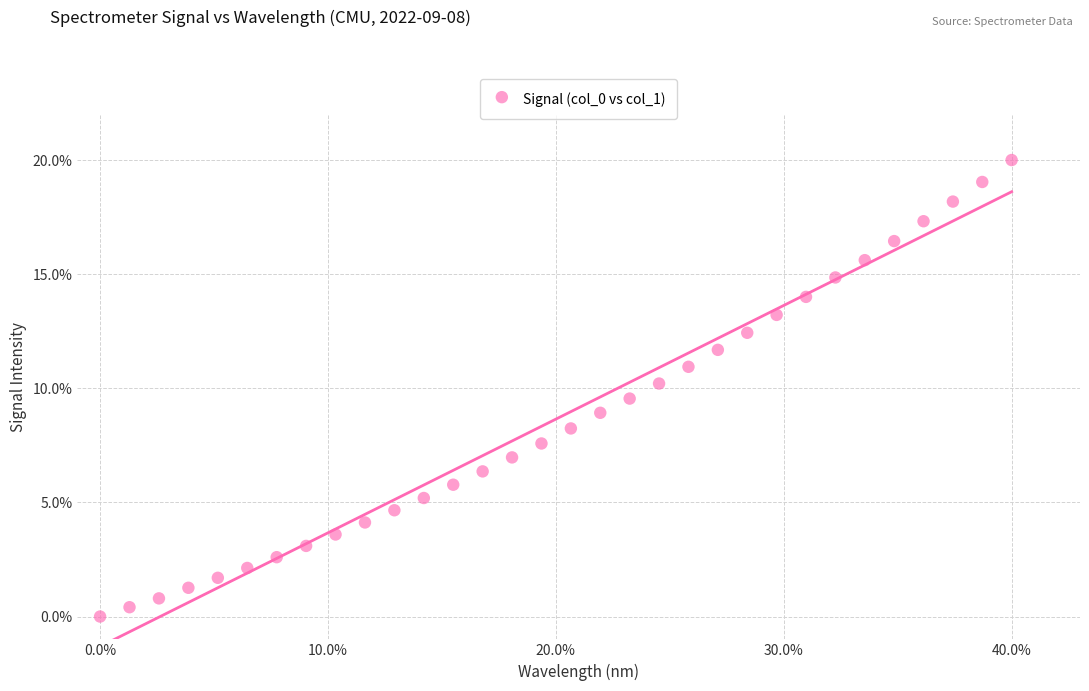

What is the range of Y values (max minus min)?

20.0